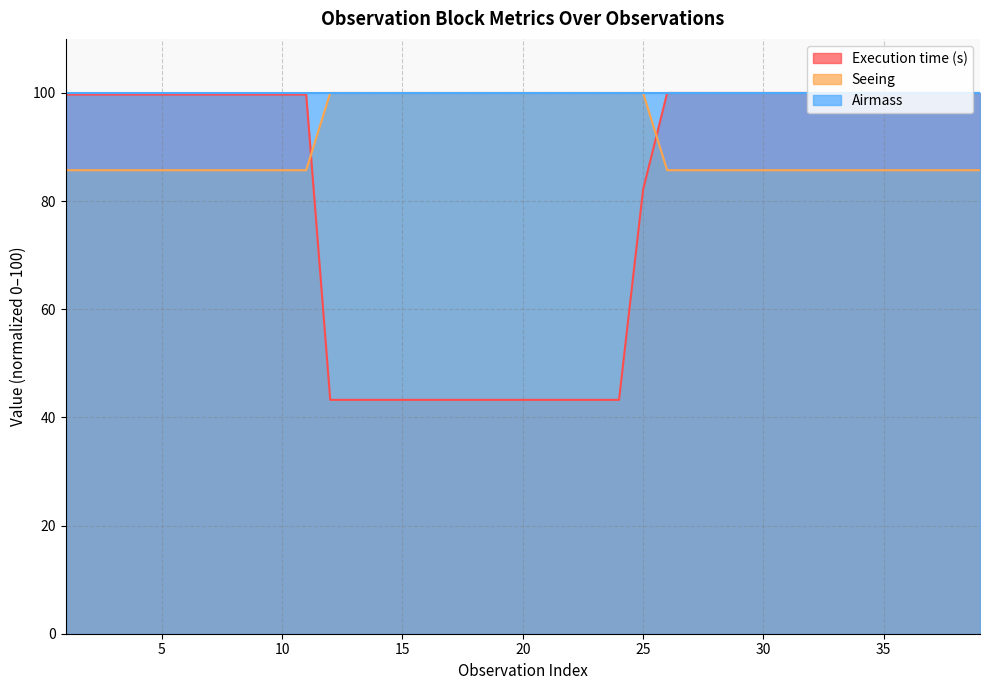

How many lines are shown in the chart?

3